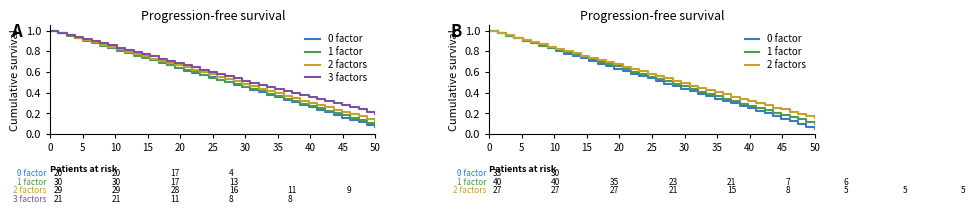

What is the label of the 31st point from the left?

30